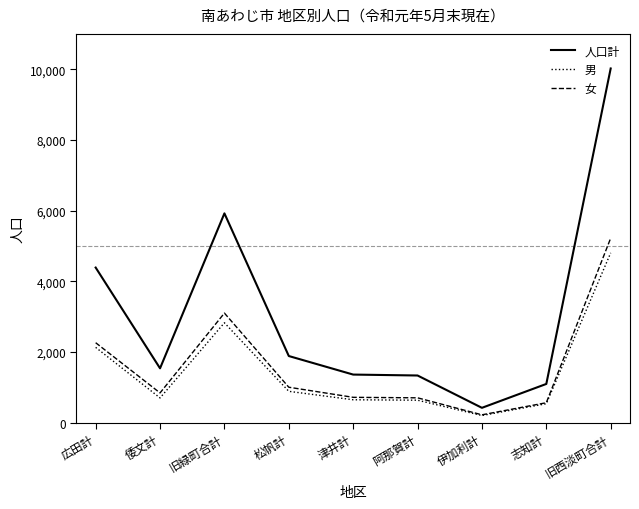

What is the total value across all series at 志知計?

2184